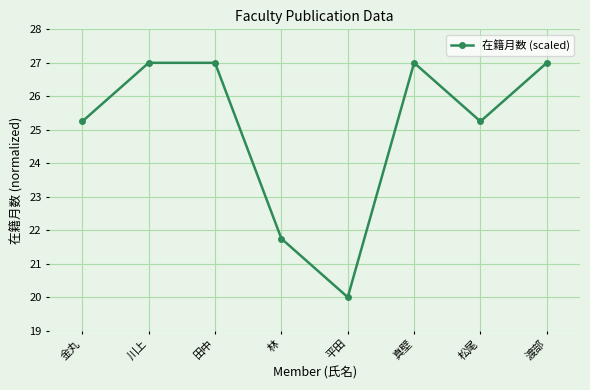

Where is the first local minimum?

平田